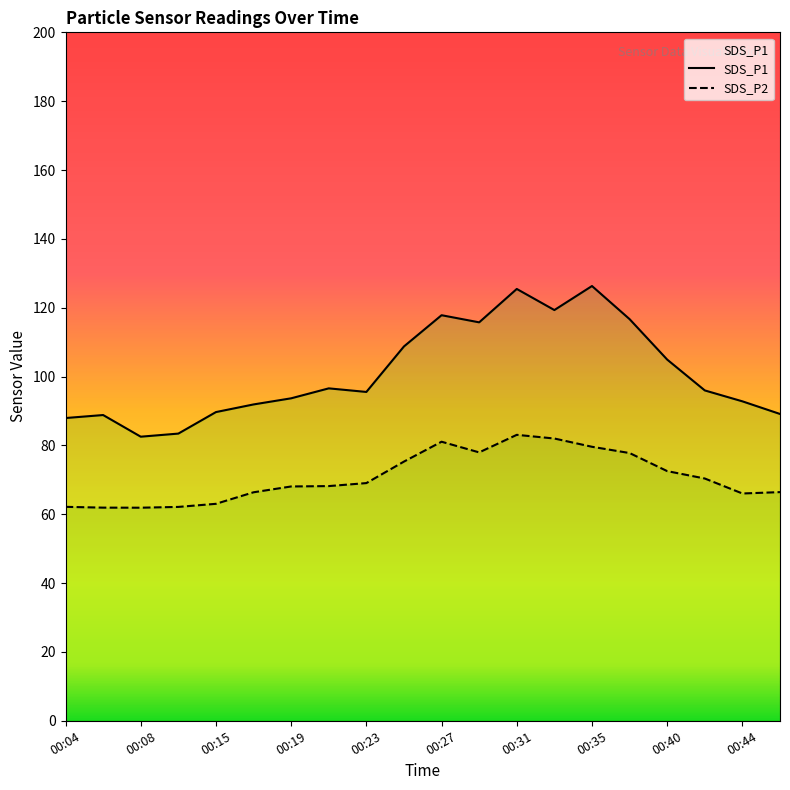

At how many categories does at least one series exceed 124?

2